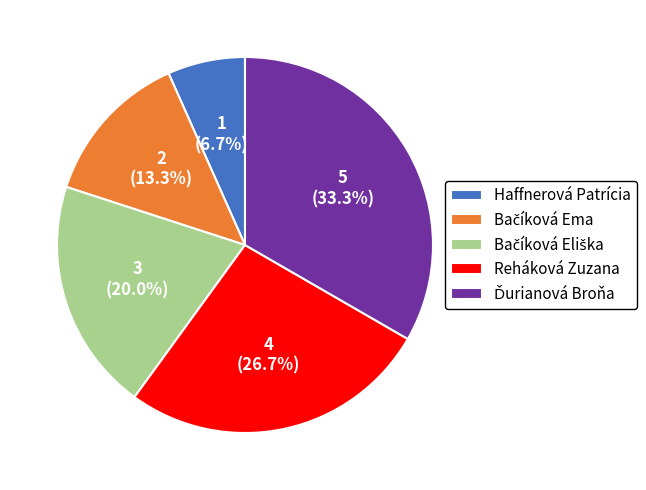

Does any single category account for the majority?

No